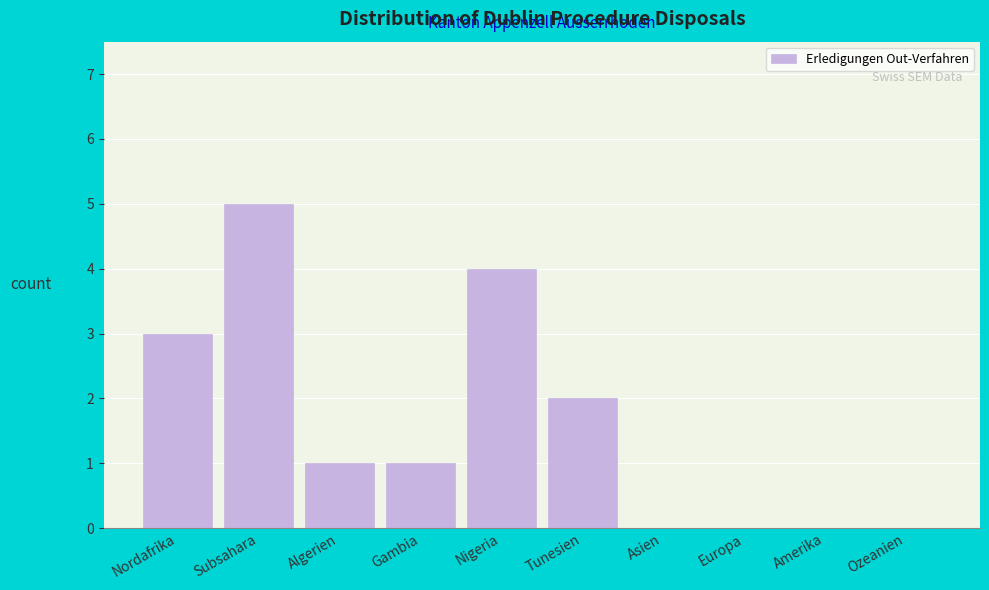

Reading left to right, list all the values displayed in this chart.

Nordafrika=3	Subsahara=5	Algerien=1	Gambia=1	Nigeria=4	Tunesien=2	Asien=0	Europa=0	Amerika=0	Ozeanien=0